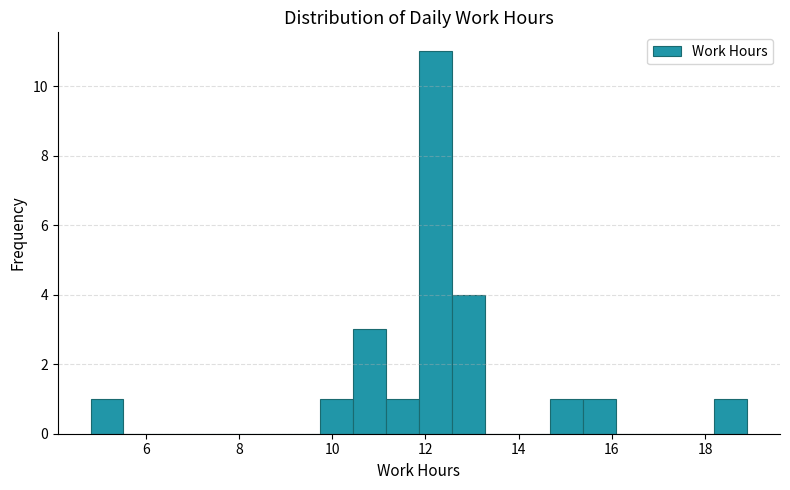

Read against the x-axis, roughly where is the centre of the tallest bar?

12.2